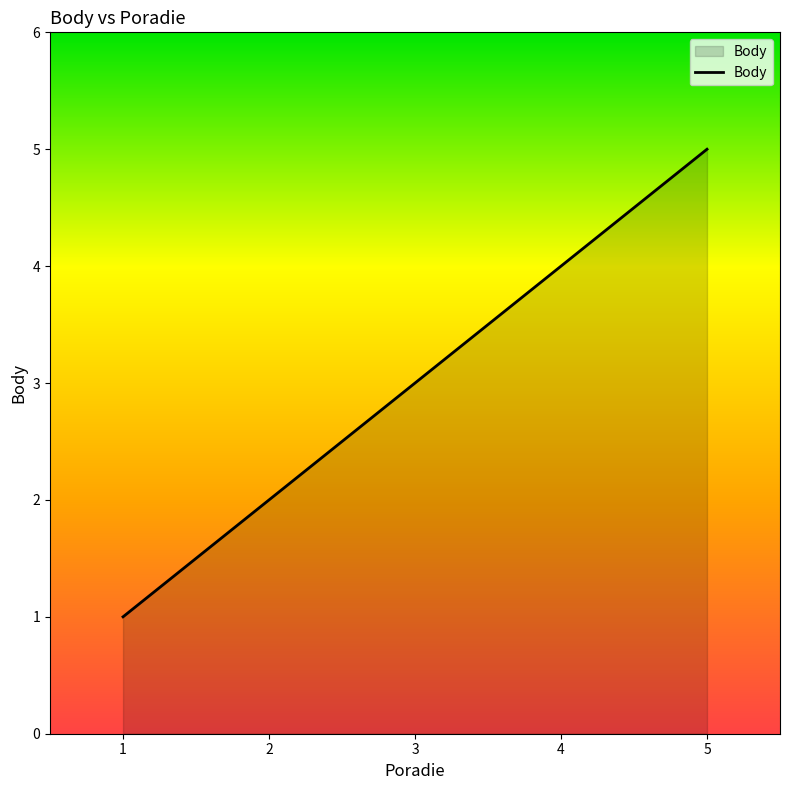

Reading right to left, list all the values displayed in this chart.

5=5	4=4	3=3	2=2	1=1